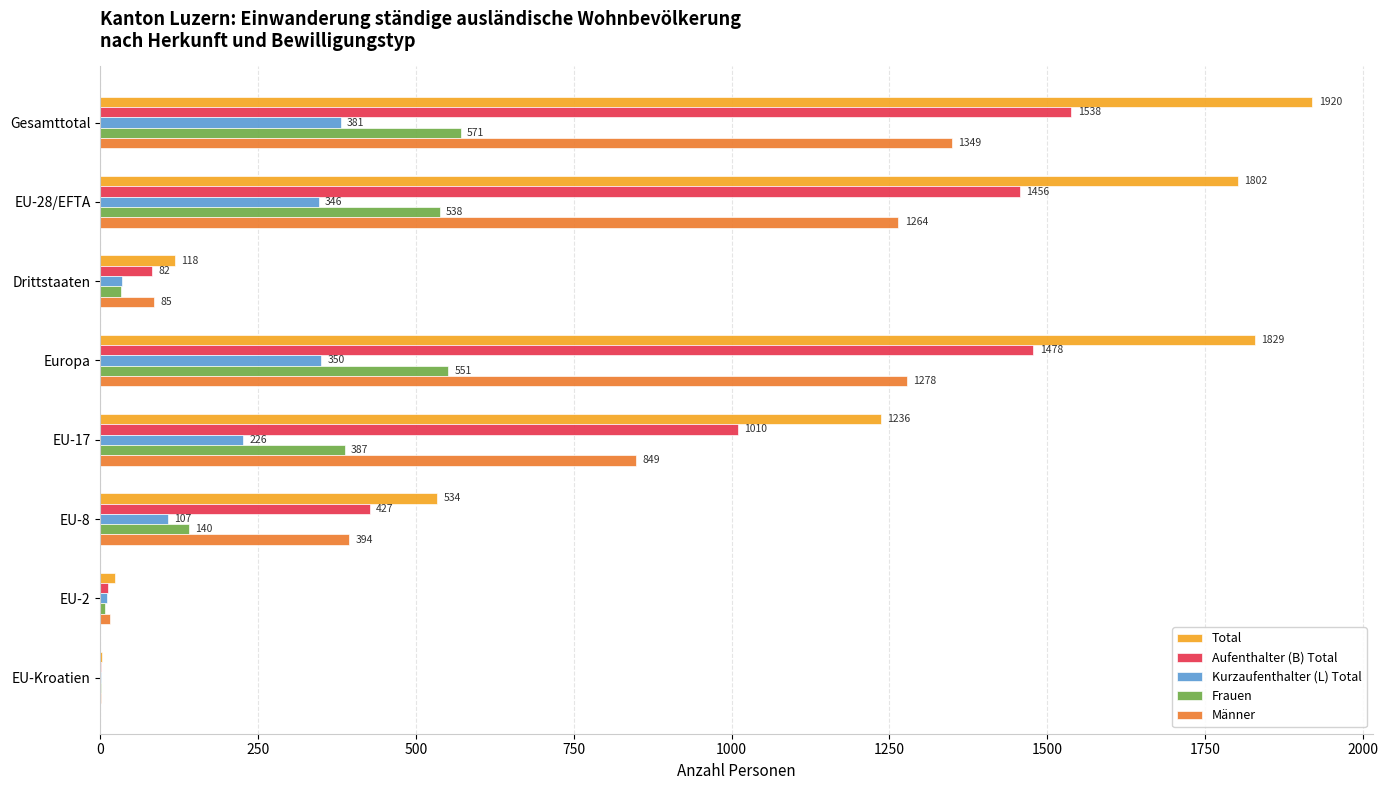

Which series changed the most between Europa and EU-8?

Total